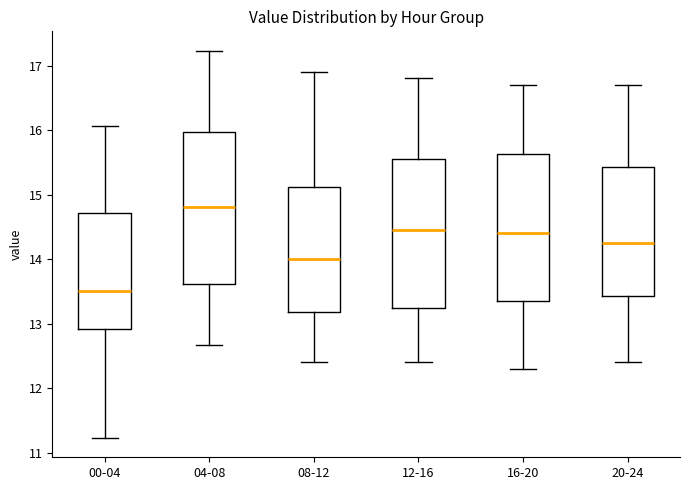

Which box has the lowest median line?

00-04